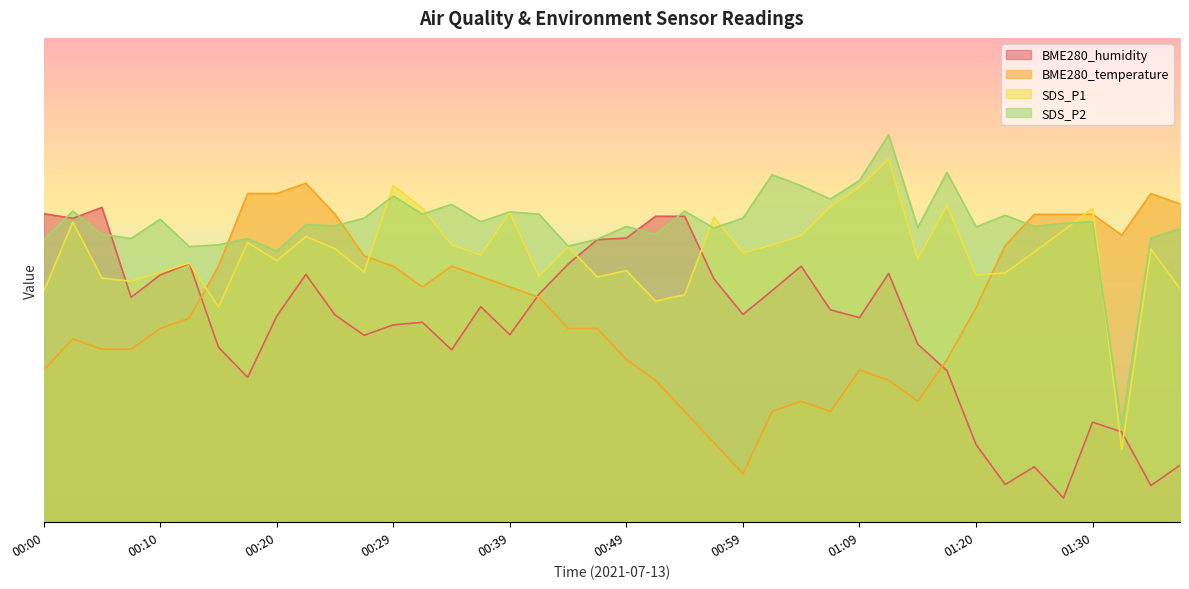

What is the spread (max minus min) of values at 01:09?

39.1